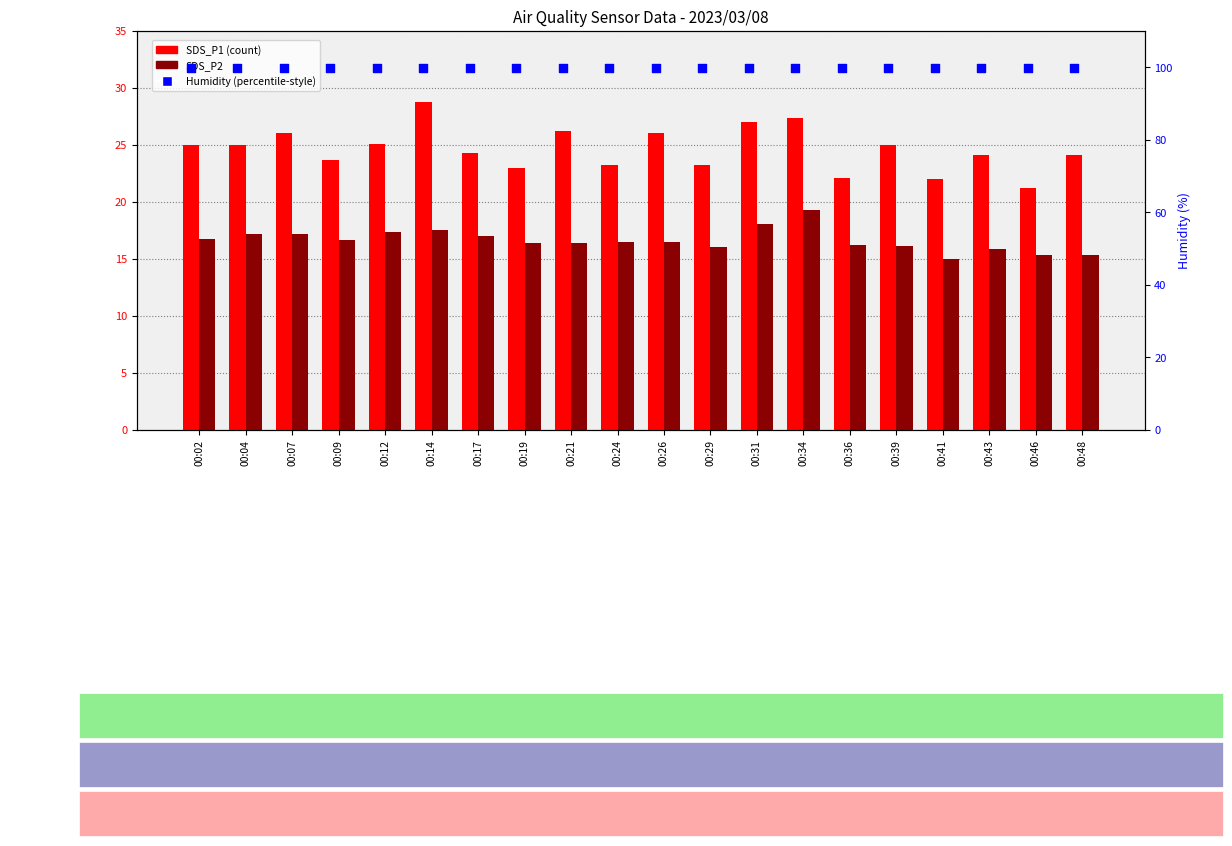

Which series contains the lowest Y value?

SDS_P2